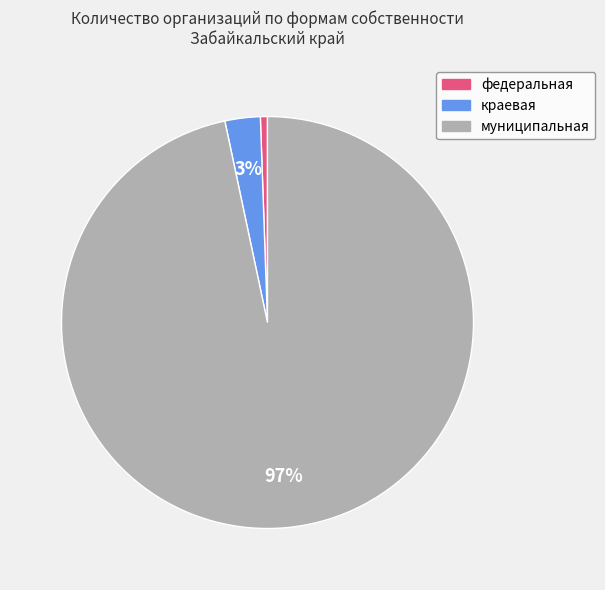

Do федеральная and краевая together represent more than half of the pie?

No